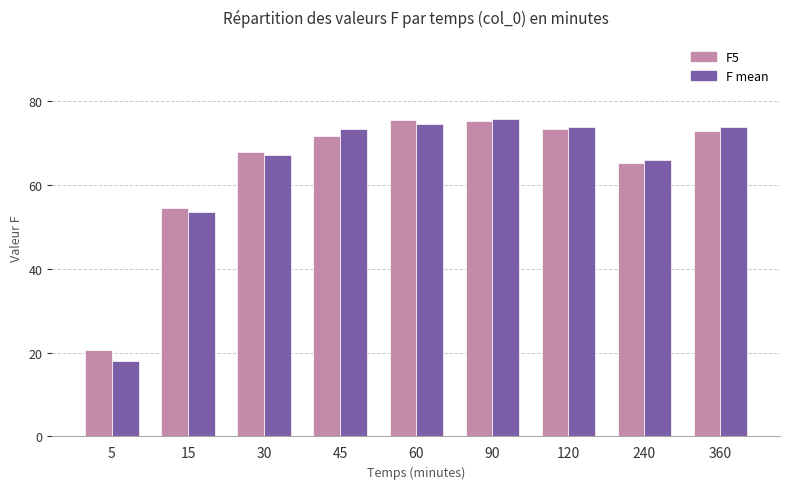

What is the total value across all series at 60?

150.0